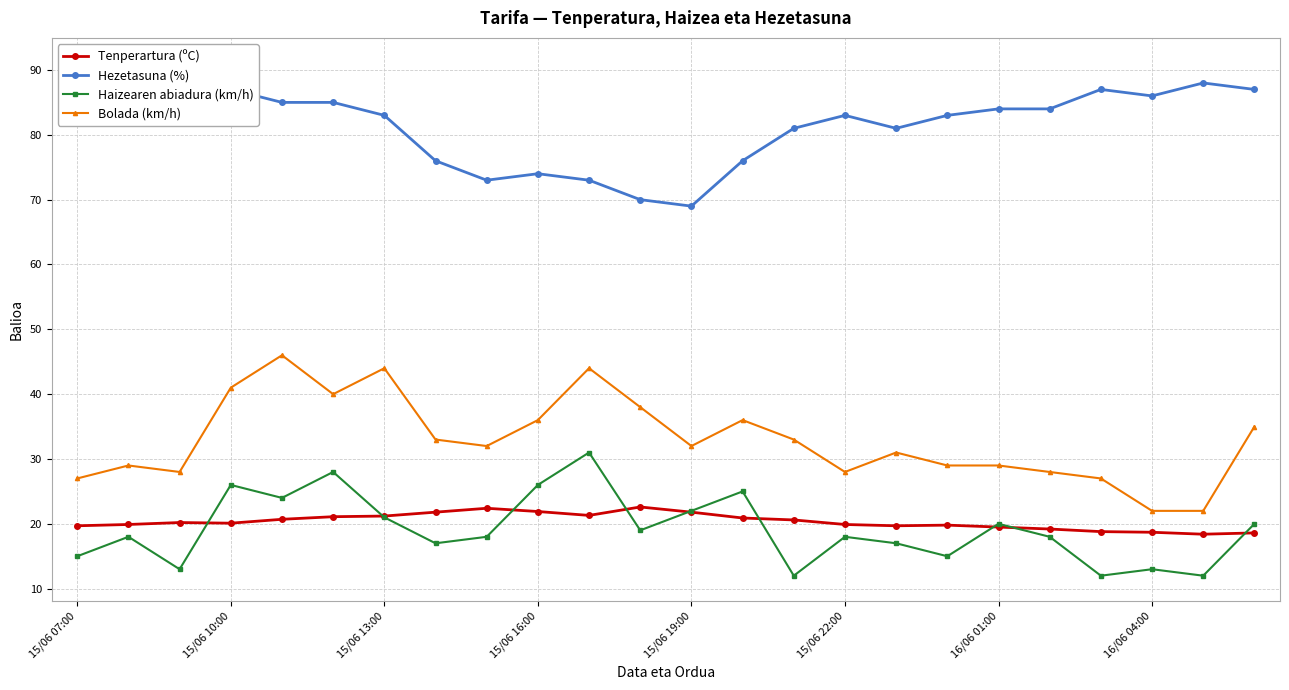

True or false: Bolada (km/h) has more than 2 points higher than both neighbors.

True